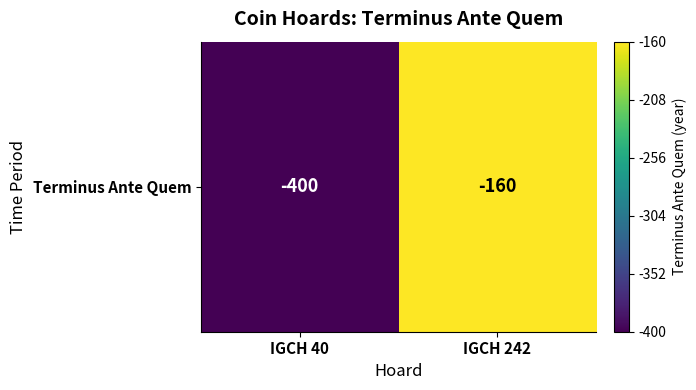

Reading right to left, extract all data points from this chart.

-160	-400